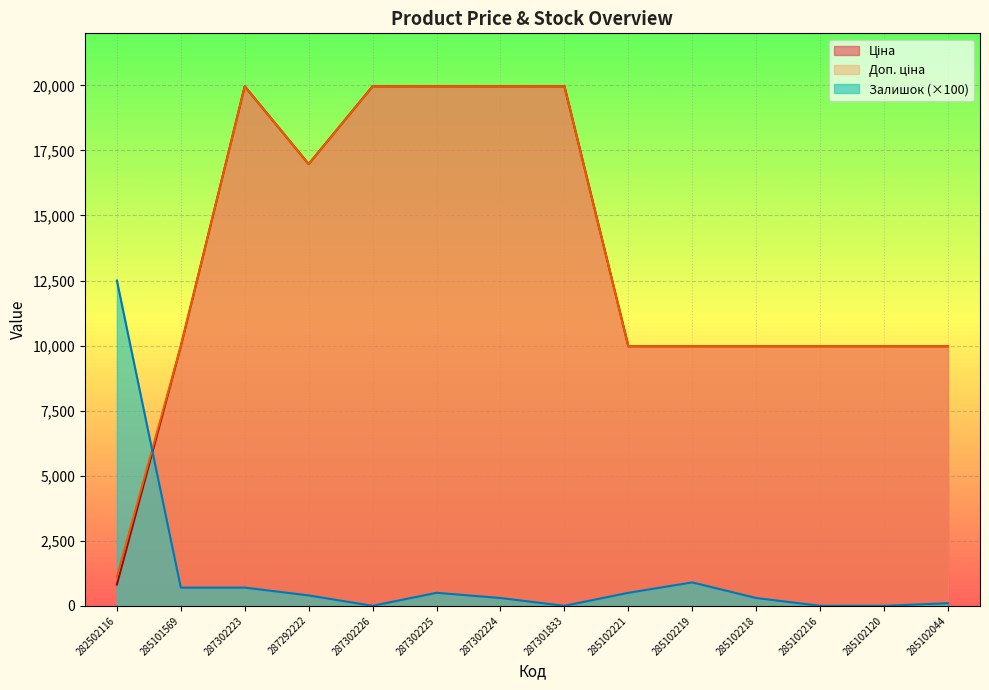

Rank the series by their maximum value, from highest to lowest.

Ціна, Доп. ціна, Залишок